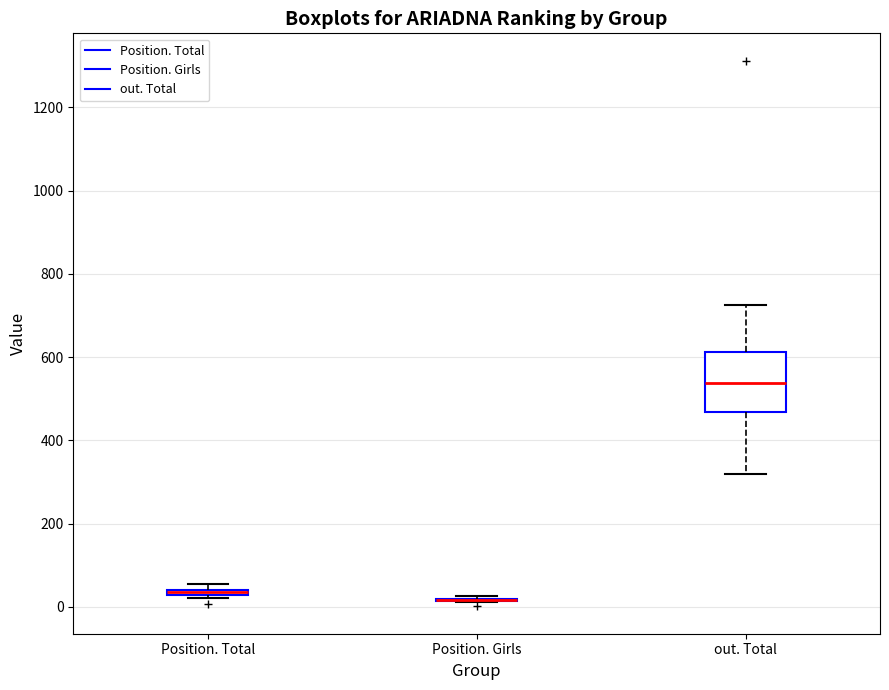

Comparing the boxes themselves (not the whiskers), which one is the tallest?

out. Total